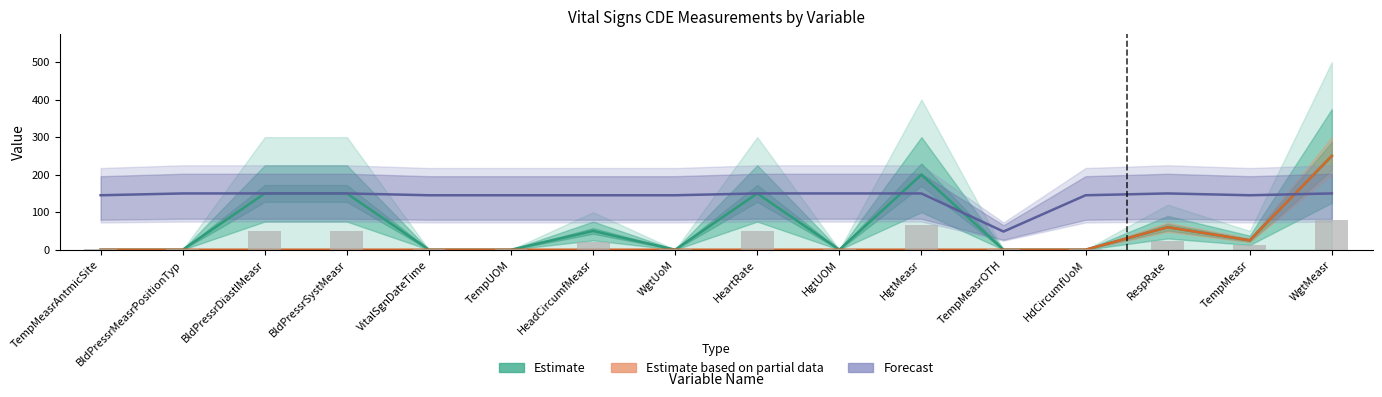

Between BldPressrDiastlMeasr and HeadCircumfMeasr, which series saw the biggest shift?

Estimate